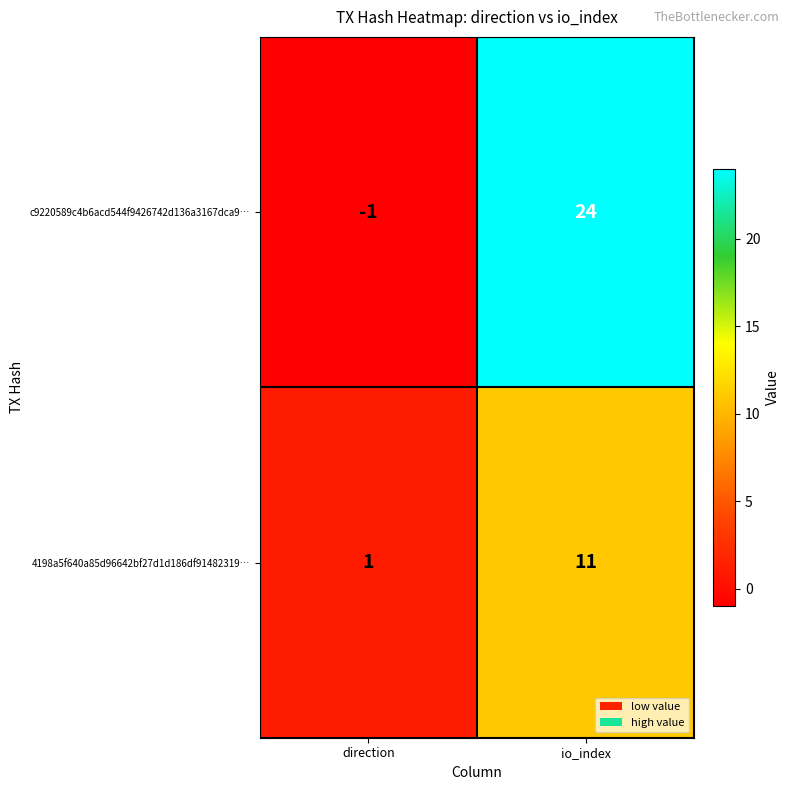

Reading left to right, transcribe all the data shown in this chart.

c9220589c4b6acd544f9426742d136a3167dca9…: -1	24
4198a5f640a85d96642bf27d1d186df91482319…: 1	11